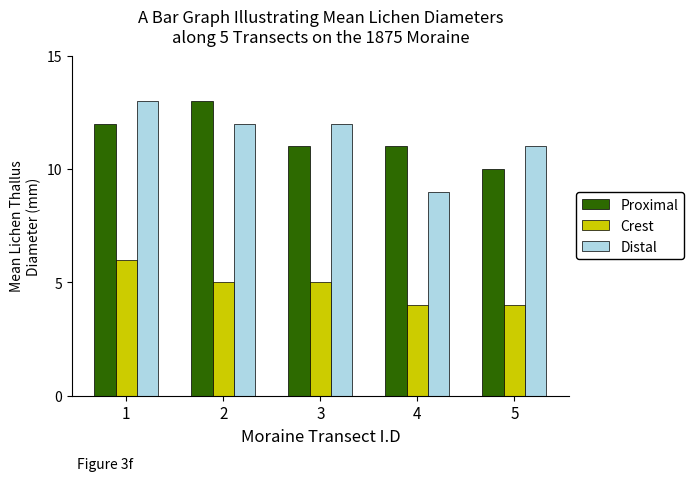

Rank the series at 4 from highest to lowest value.

Proximal, Distal, Crest